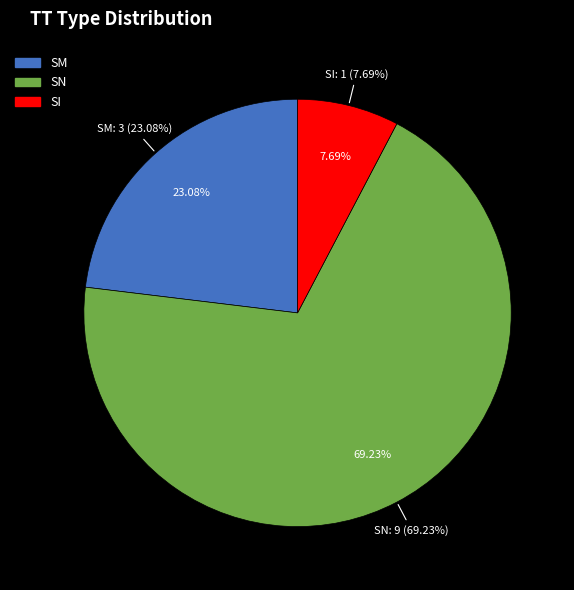

What is the ratio of the value at SI to the value at SM?

0.3